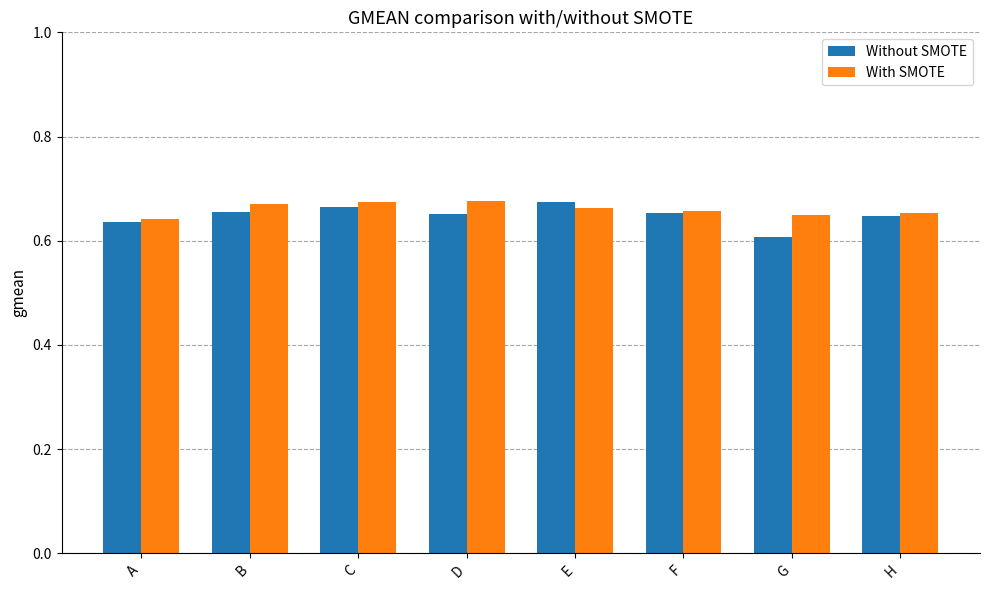

The With SMOTE series shows 1.2 at B. True or false?

False